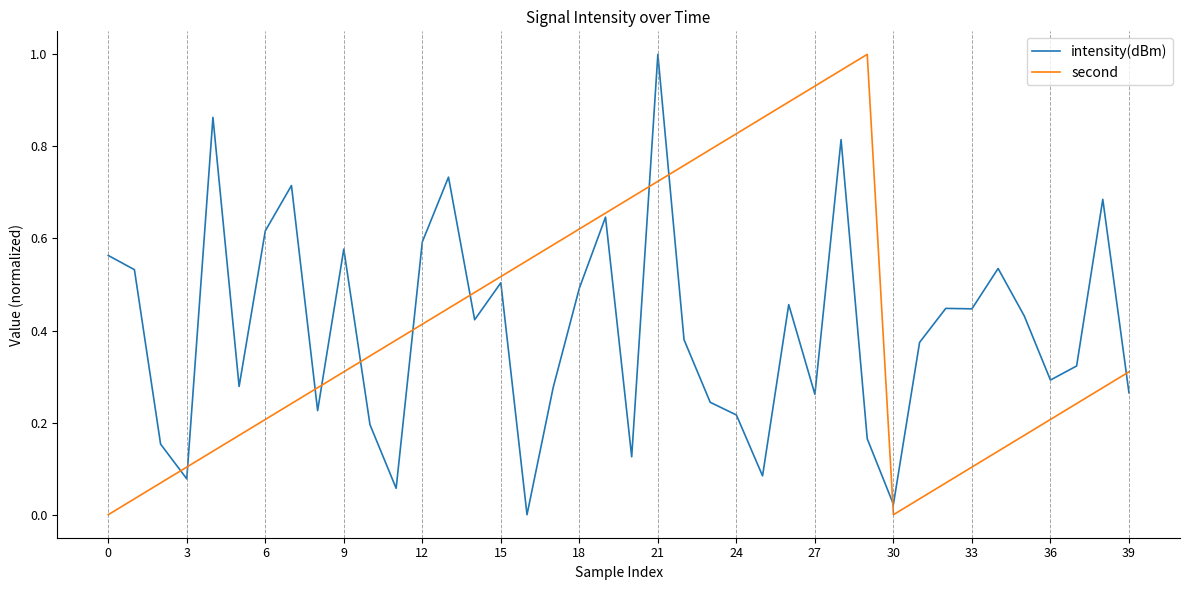

True or false: intensity(dBm) and second intersect in this chart.

True